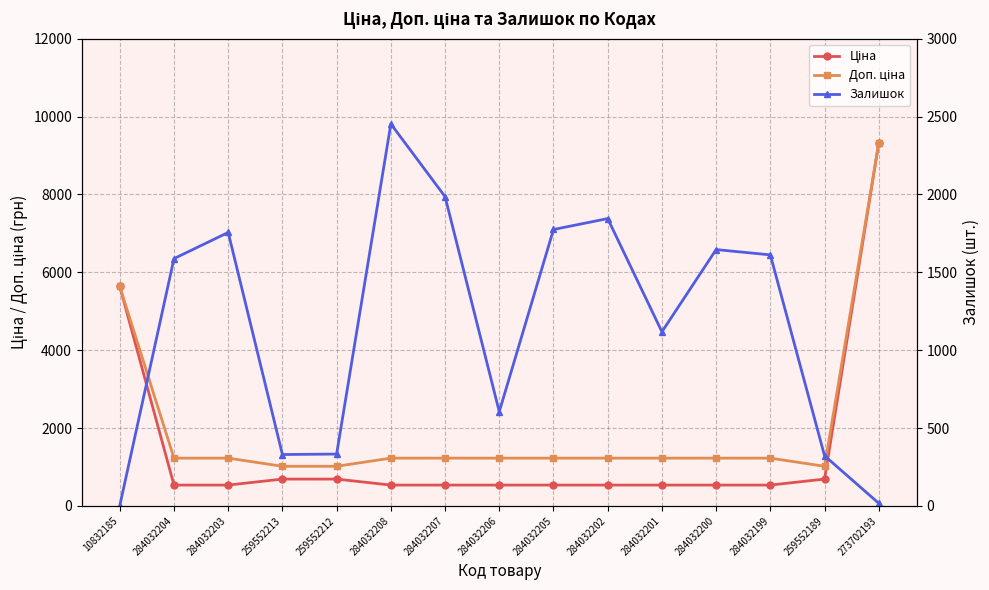

How many data points in Залишок are above 1588?

7